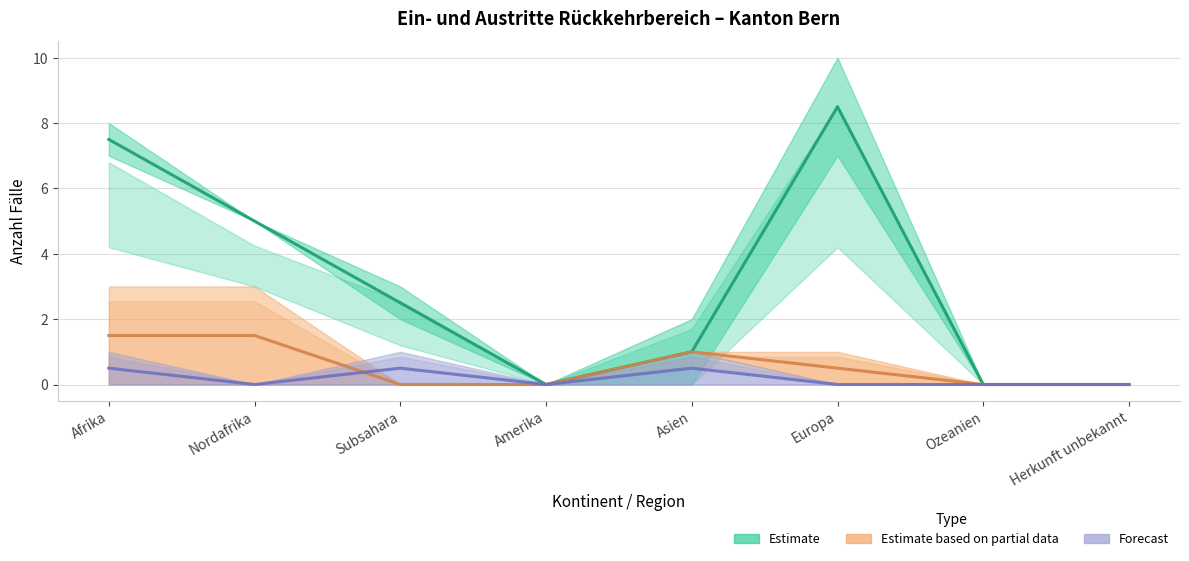

What is the label of the 5th point from the left?

Asien